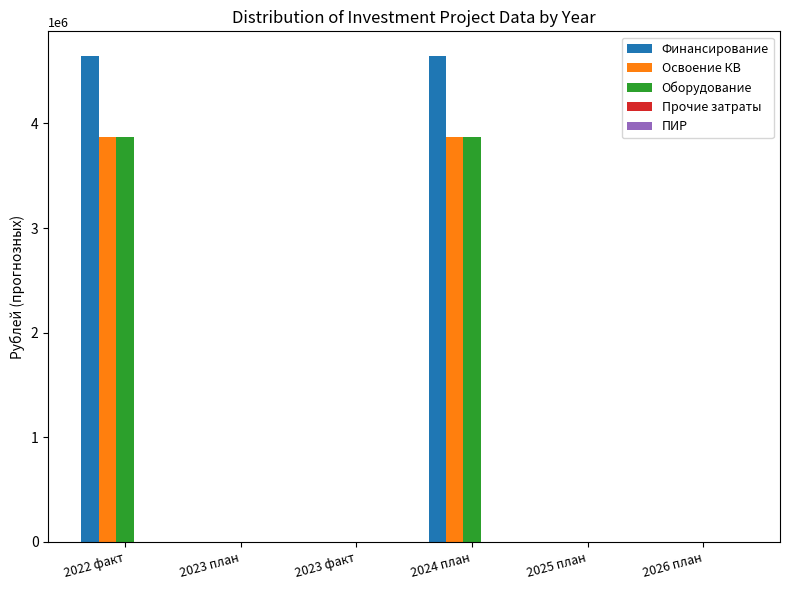

How many series are shown in this chart?

4